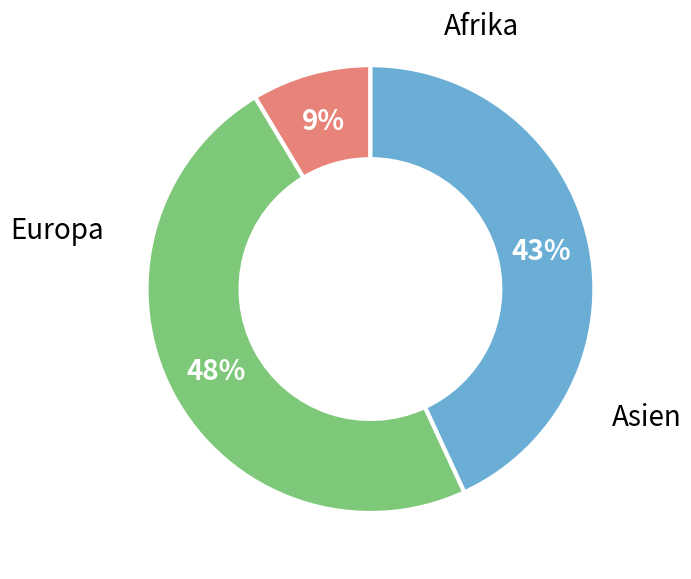

How many slices are in this pie chart?

3